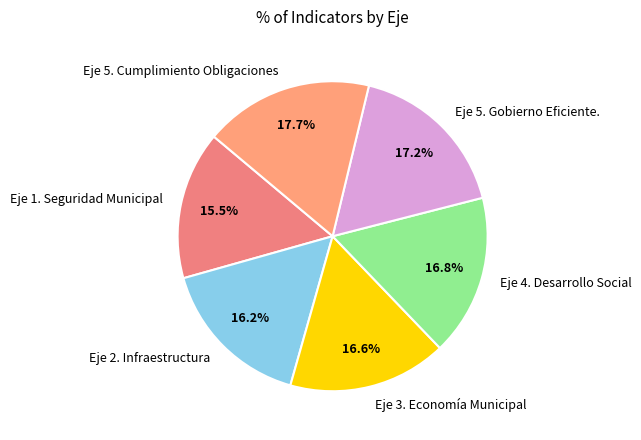

Which has a higher value, Eje 2. Infraestructura or Eje 5. Gobierno Eficiente.?

Eje 5. Gobierno Eficiente.